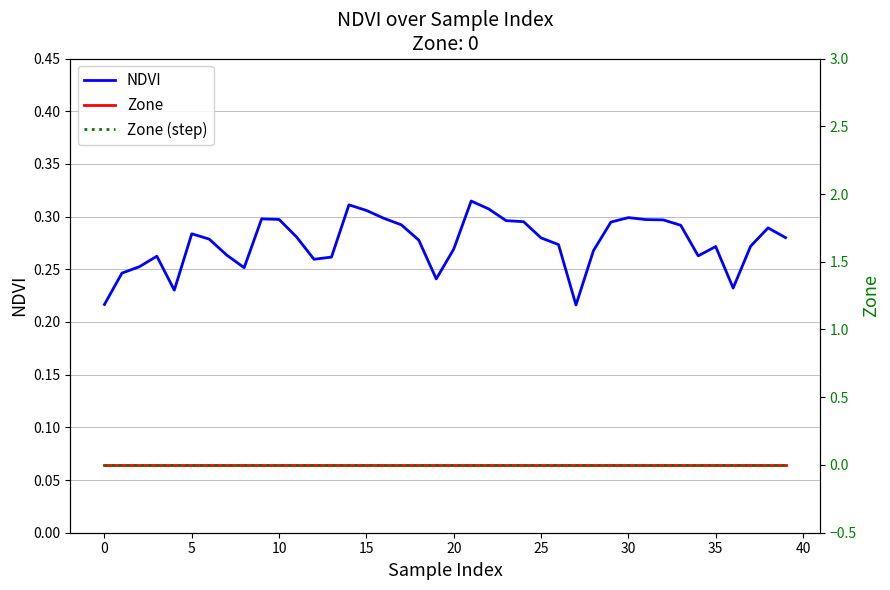

Which series changed the most between 22 and 35?

NDVI